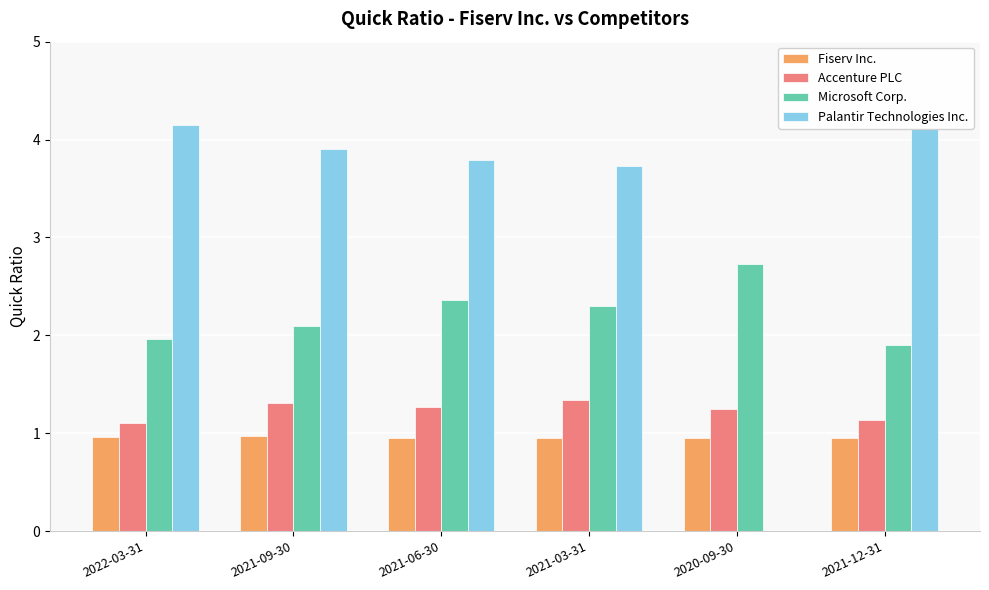

What is the total value across all series at 2020-09-30?

4.9